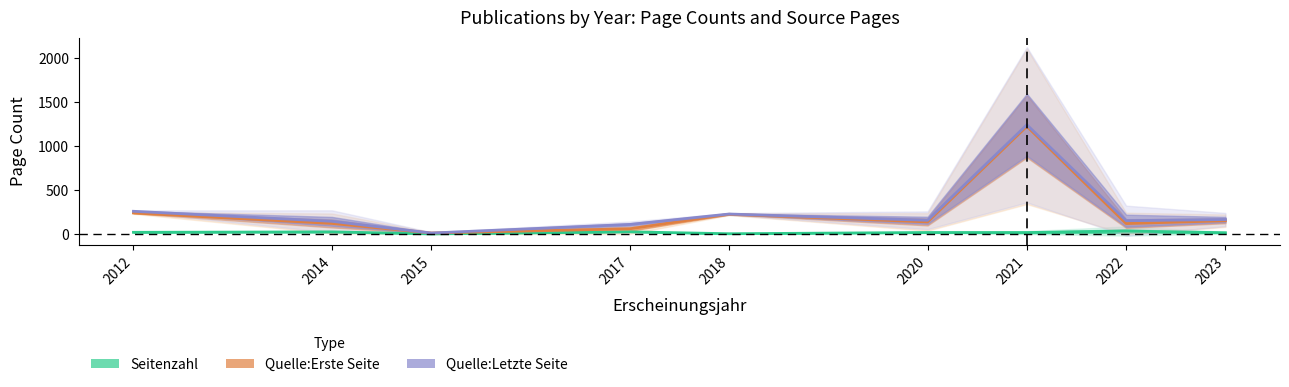

At how many categories does at least one series exceed 1178?

1